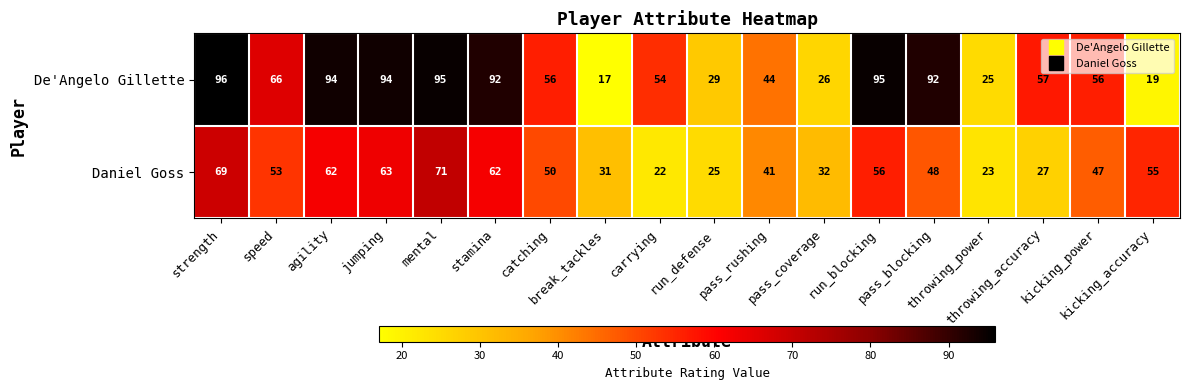

What is the sum of all Daniel Goss values?

837